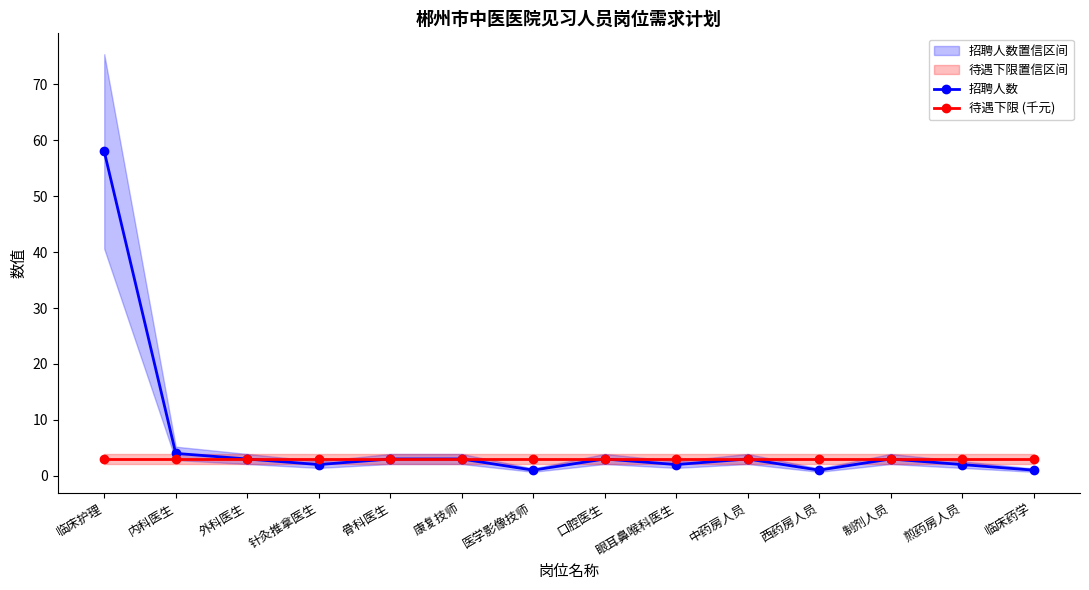

Which series changed the most between 中药房人员 and 煎药房人员?

招聘人数